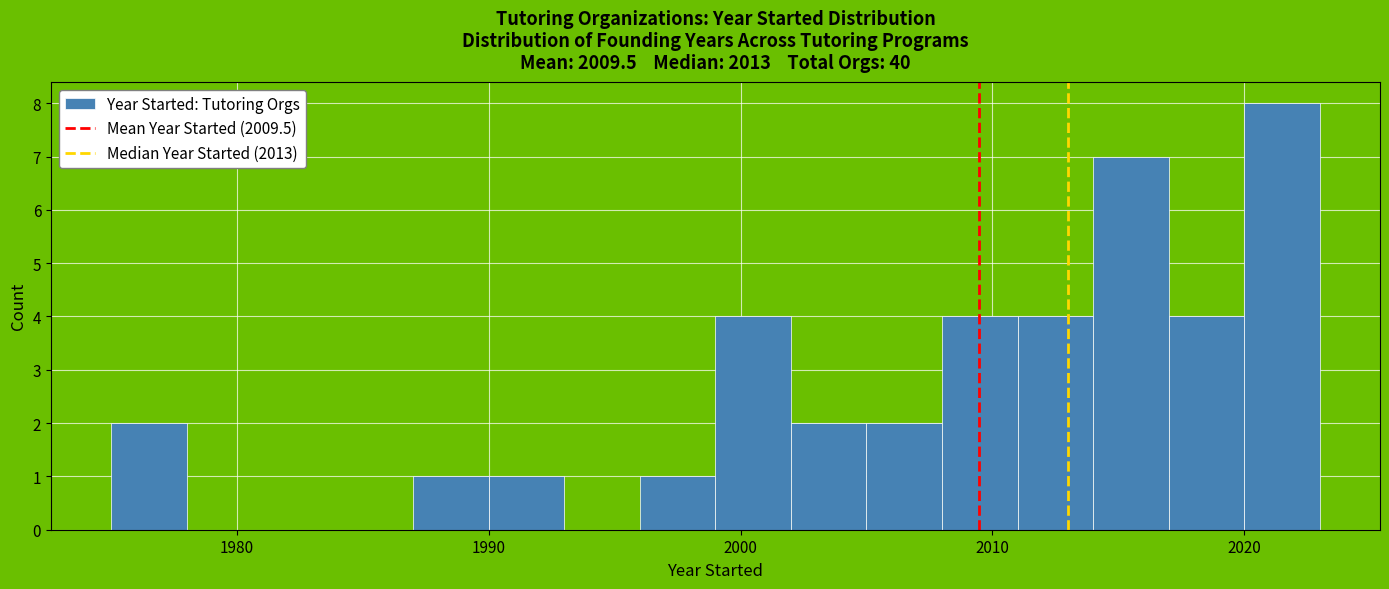

Read against the x-axis, roughly where is the centre of the tallest bar?

2022